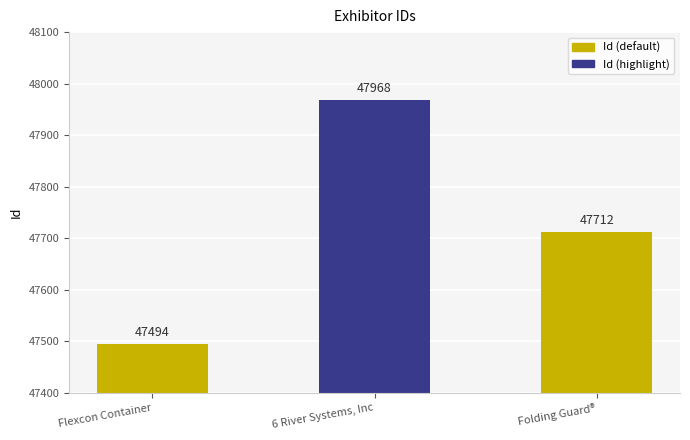

How many data points does each series have?

3